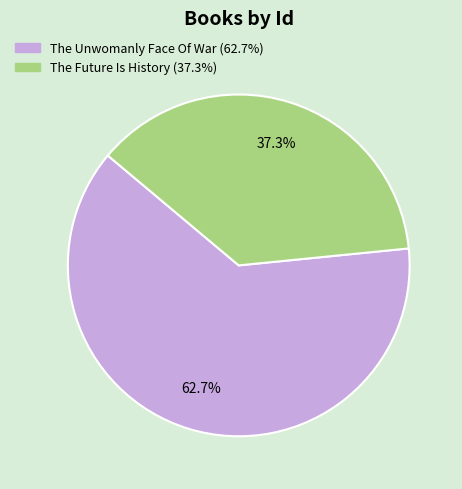

What percentage is the The Unwomanly Face Of War slice, to the nearest percent?

63%